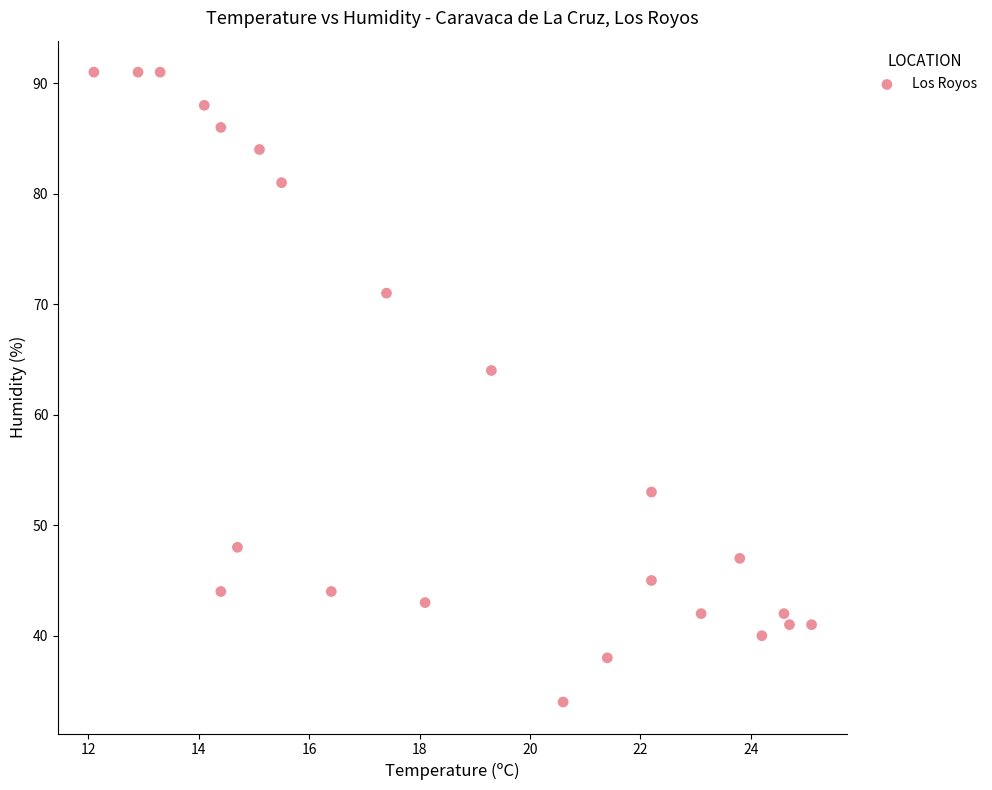

What is the range of Y values (max minus min)?

57